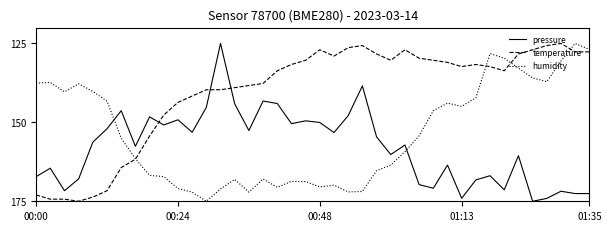

Which series has the largest total across all categories?

pressure